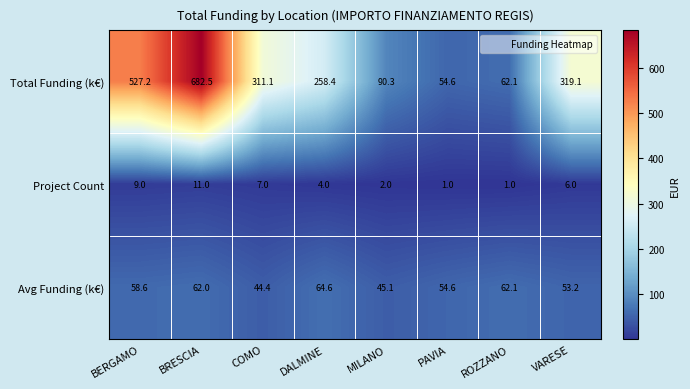

Where does the Avg Funding (k€) series first go above 58?

BERGAMO